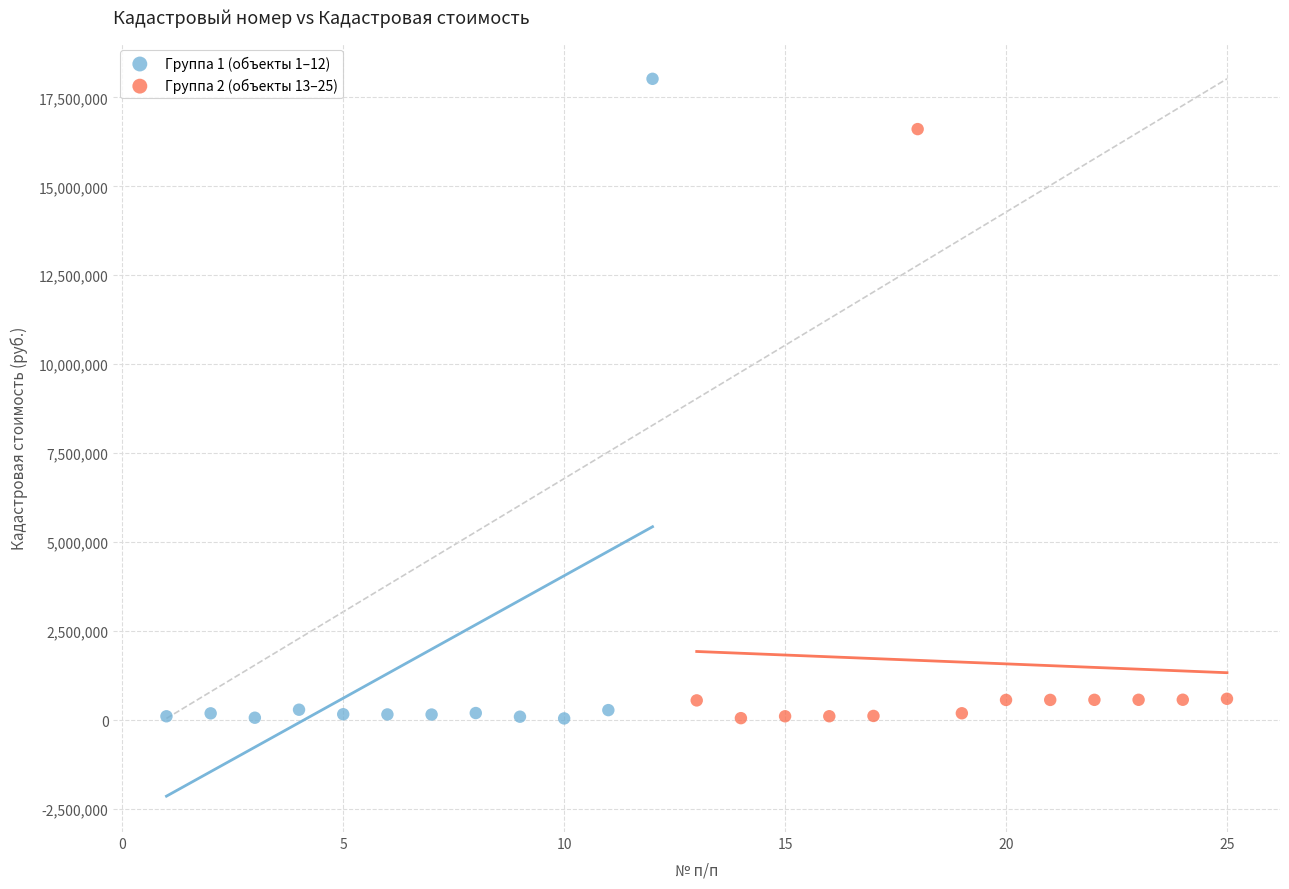

Which series has the widest spread of Y values?

Группа 1 (объекты 1–12)